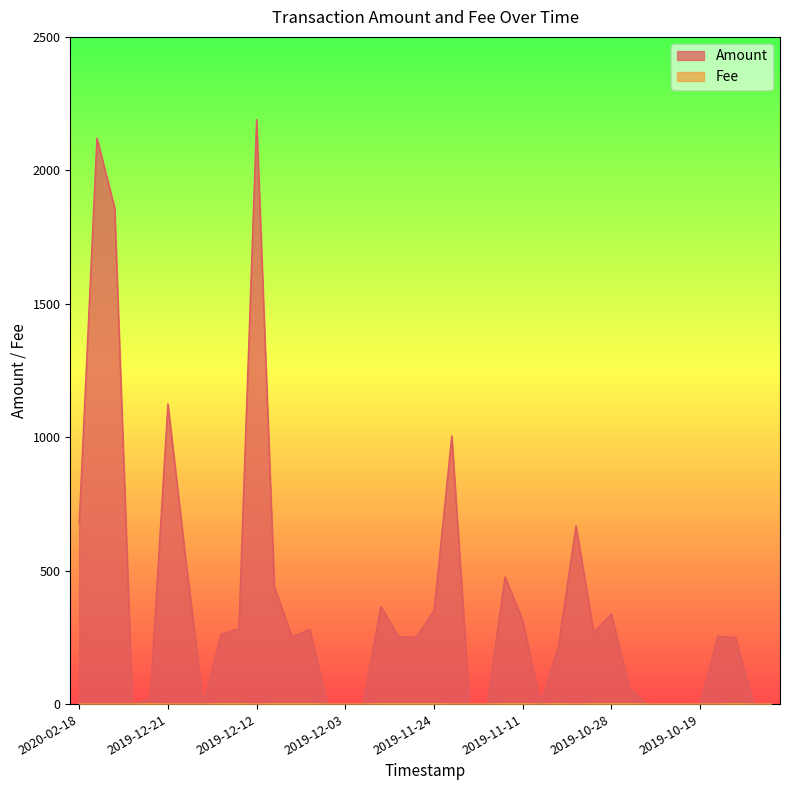

What is the value of the Fee point at the 8th from the left?

0.1